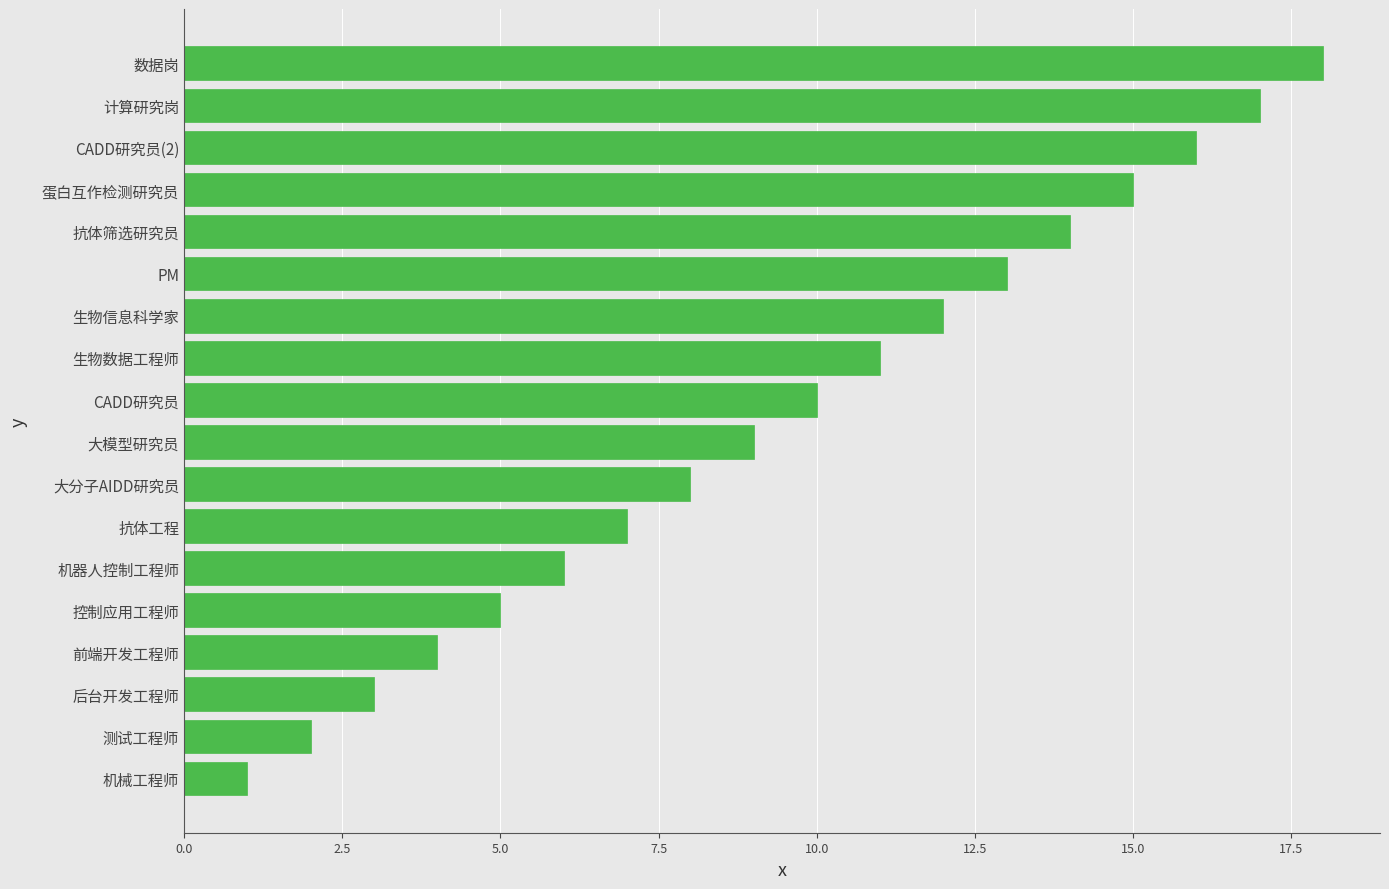

The chart shows a value of 2 at 测试工程师. True or false?

True